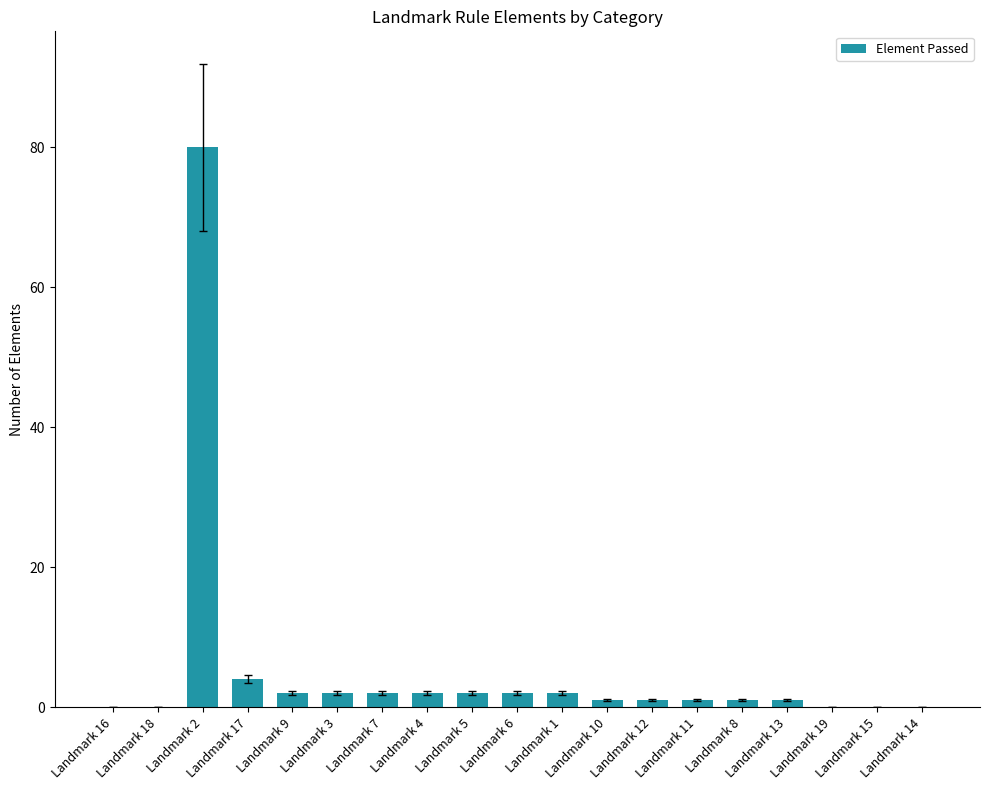

Are the bars horizontal?

No